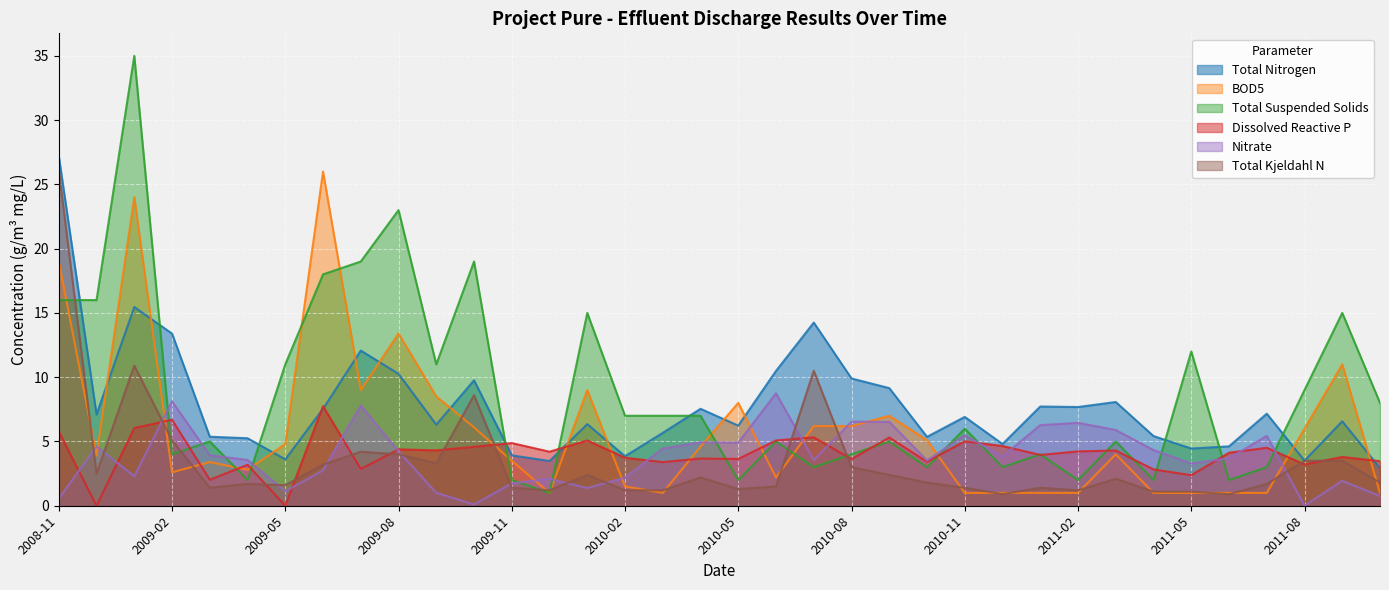

At which category is the sum across all series the highest?

2008-11